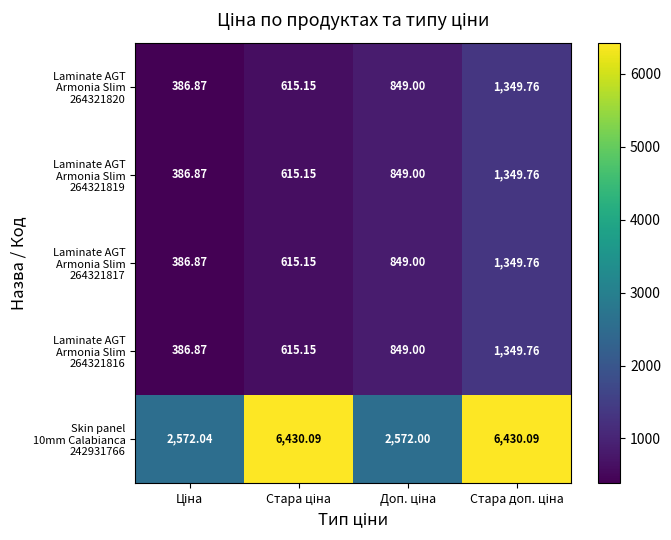

At which category is the sum across all series the highest?

Стара доп. ціна